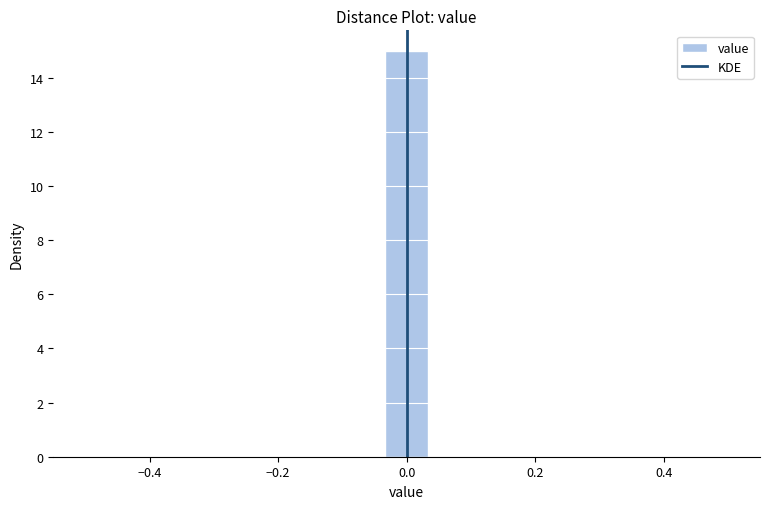

Read against the x-axis, roughly where is the centre of the tallest bar?

0.00